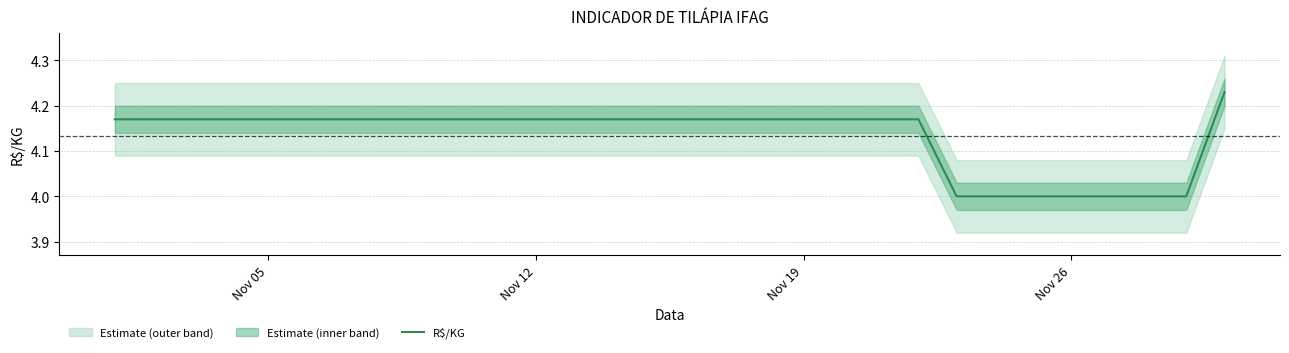

How many values are between 4 and 5?

22